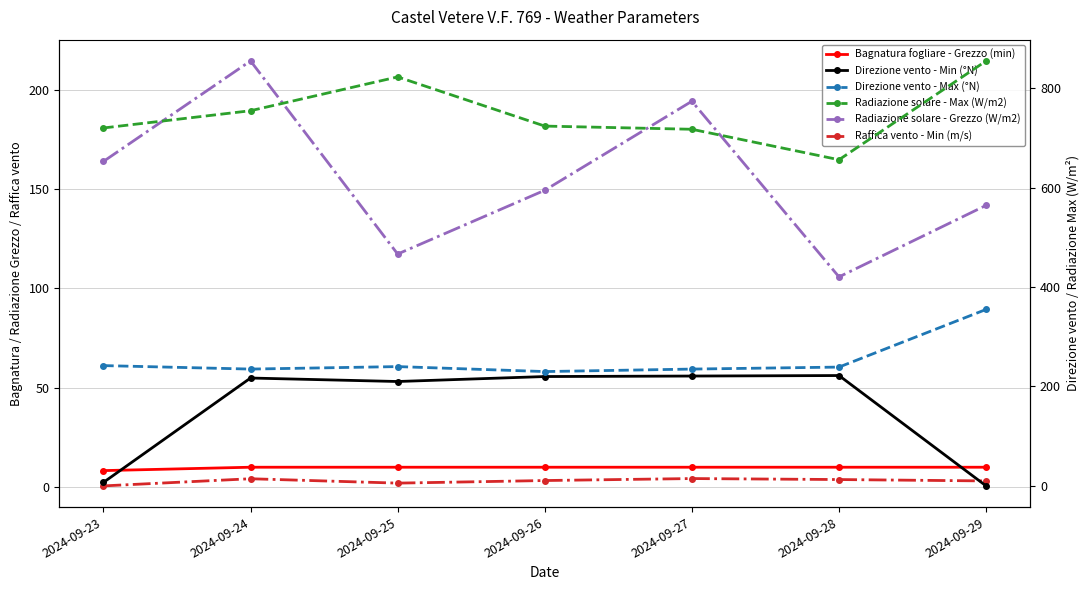

How many data points in Direzione vento - Min (°N) are less than 217?

3